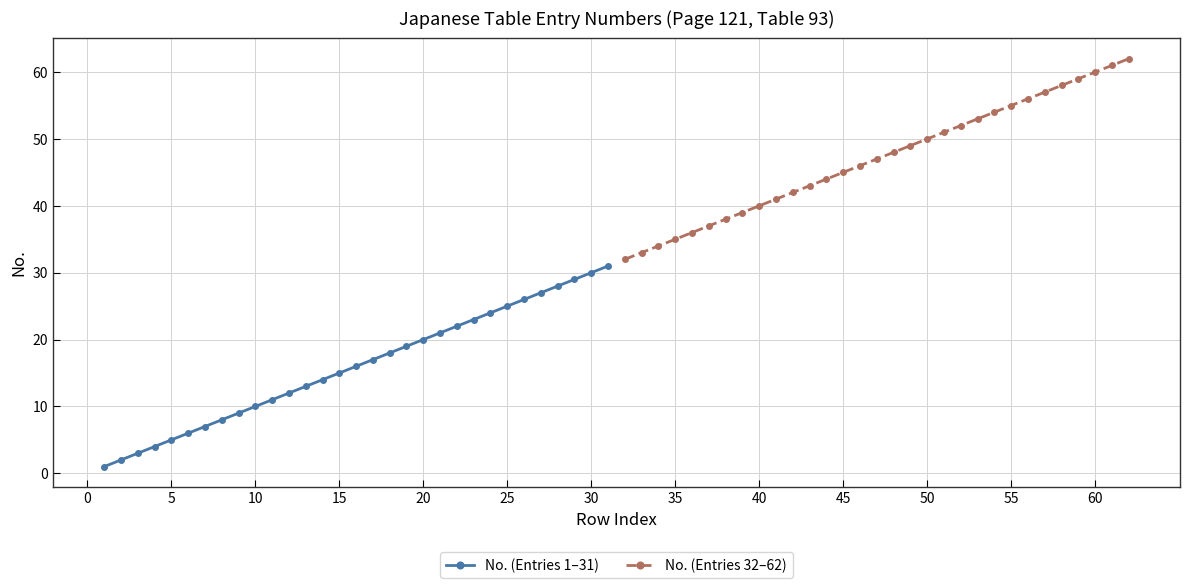

The No. (Entries 1–31) series shows 30 at 30. True or false?

True